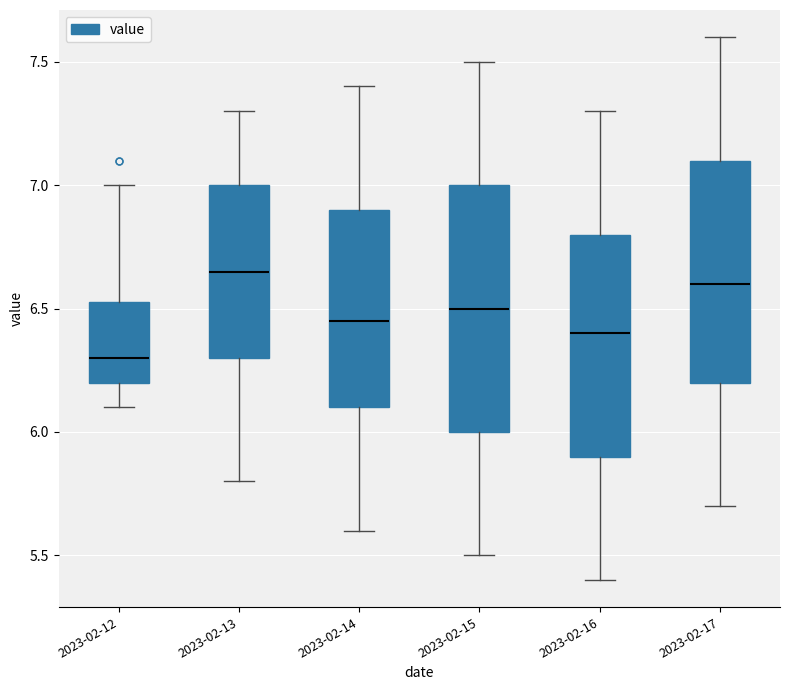

Which box's median line is the lowest?

2023-02-12